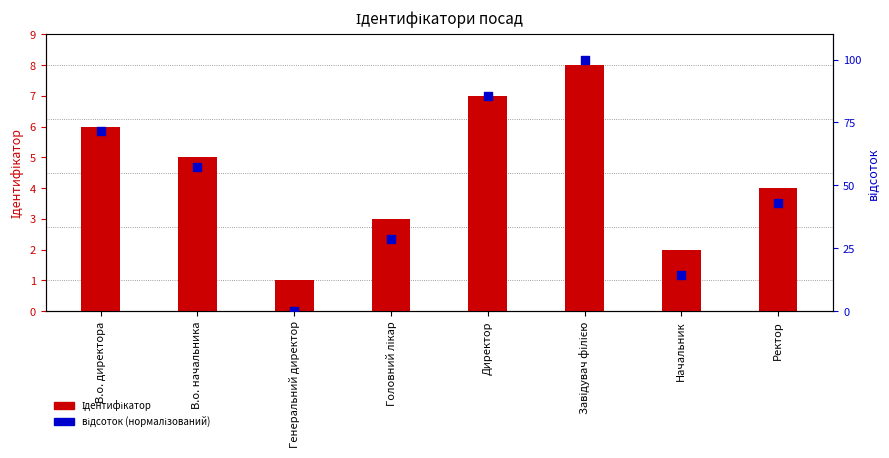

What is the change in value from В.о. начальника to Завідувач філією?

+42.9